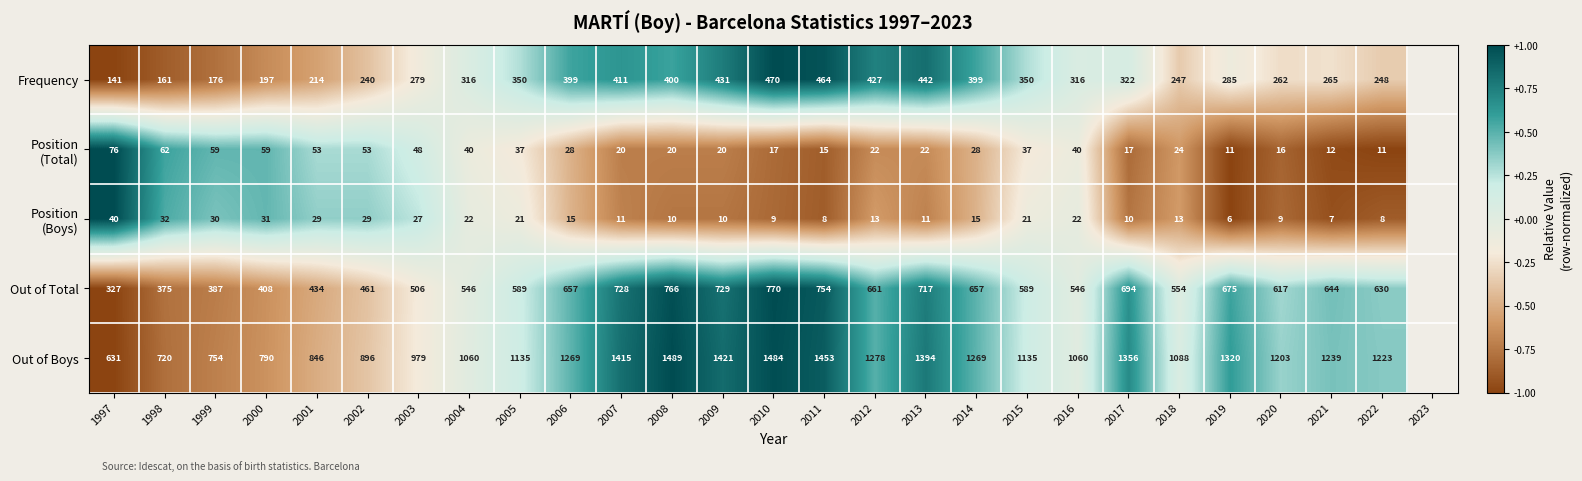

What is the difference between the highest and lowest values at 2016?

1038